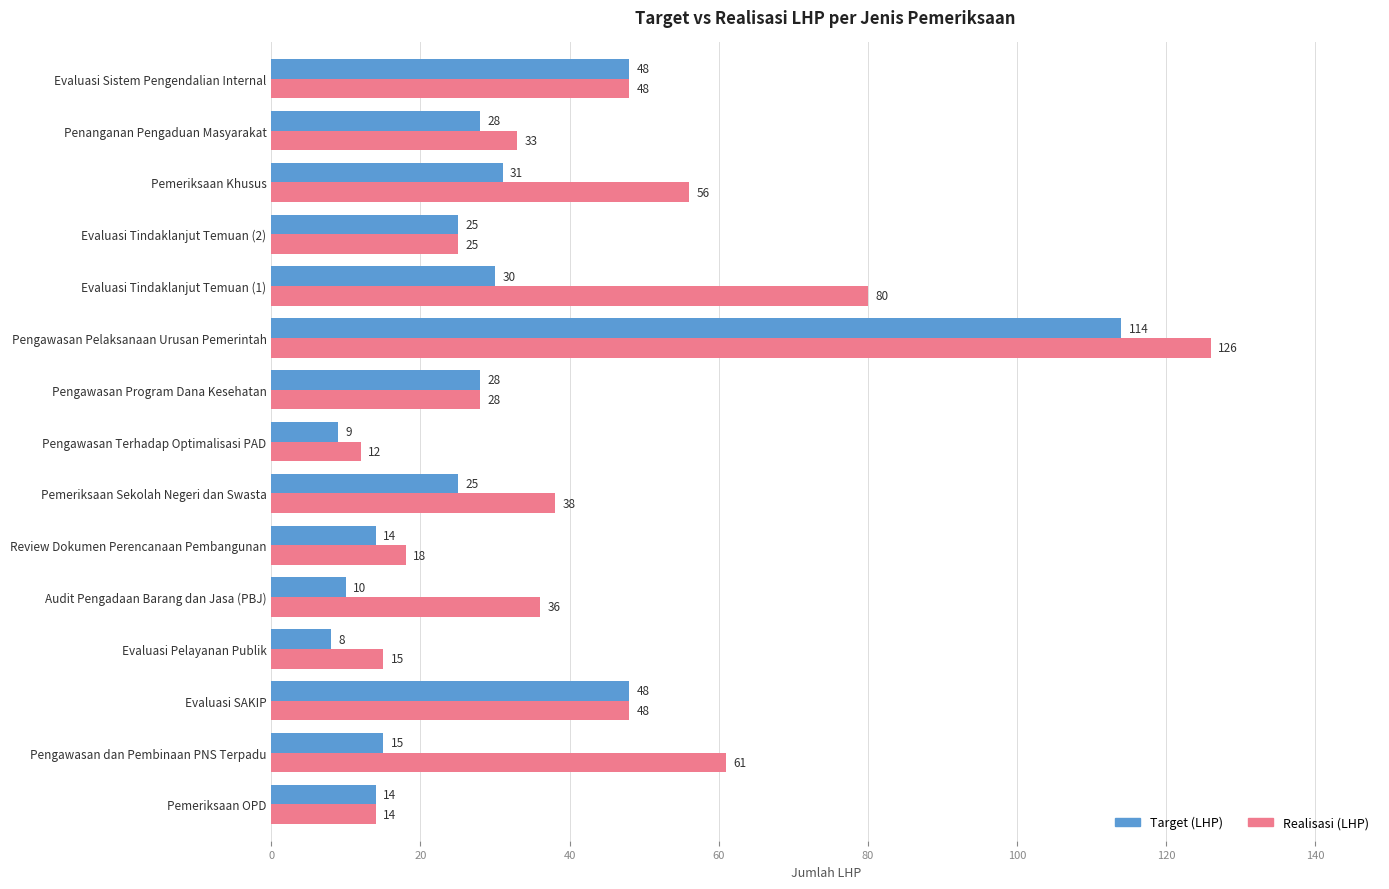

At which label does Target (LHP) reach its minimum?

Evaluasi Pelayanan Publik